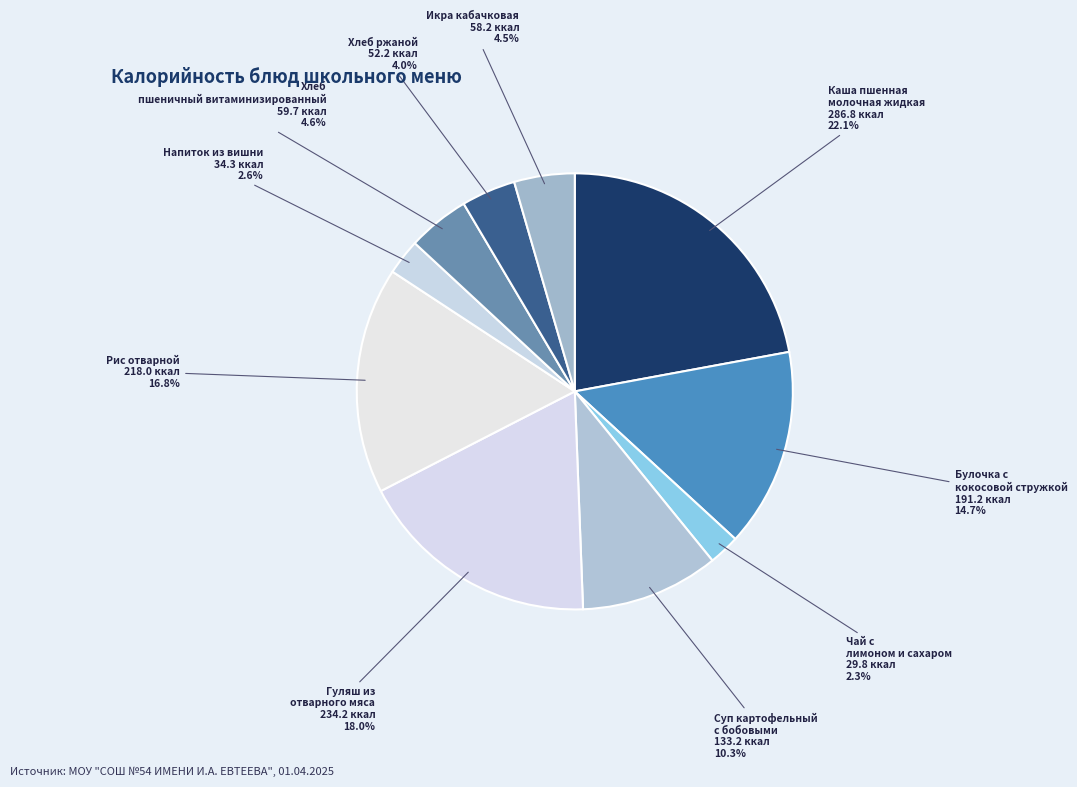

To the nearest percent, what is the average slice percentage?

10%